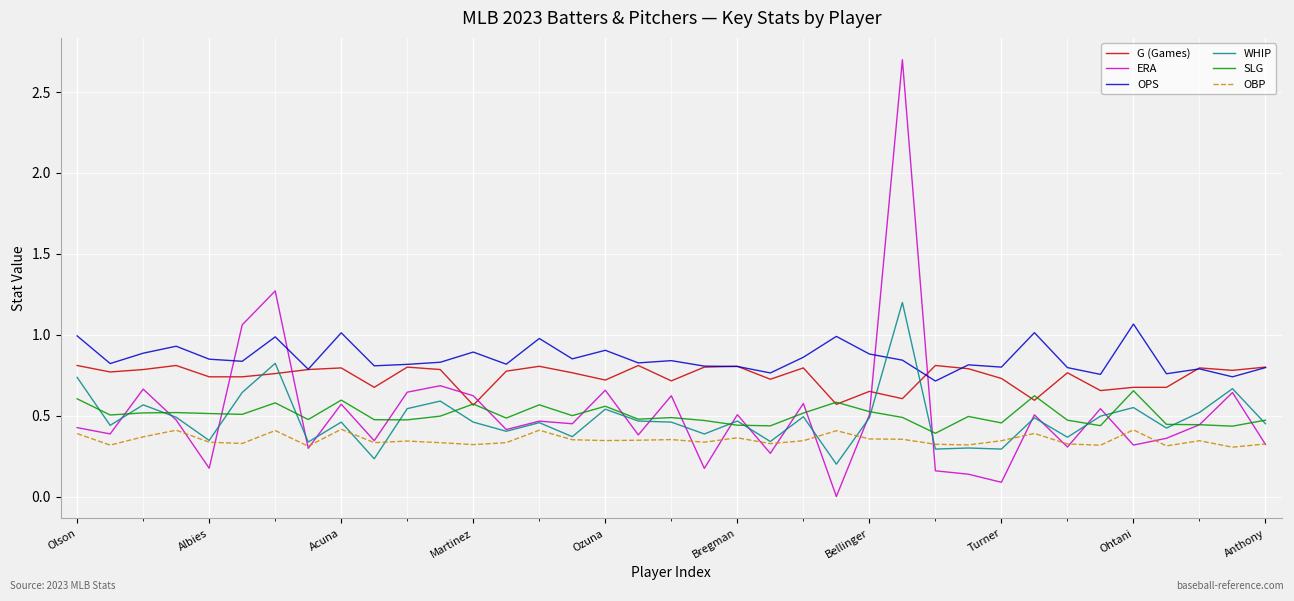

What is the difference between the maximum and minimum values in the WHIP series?

1.0